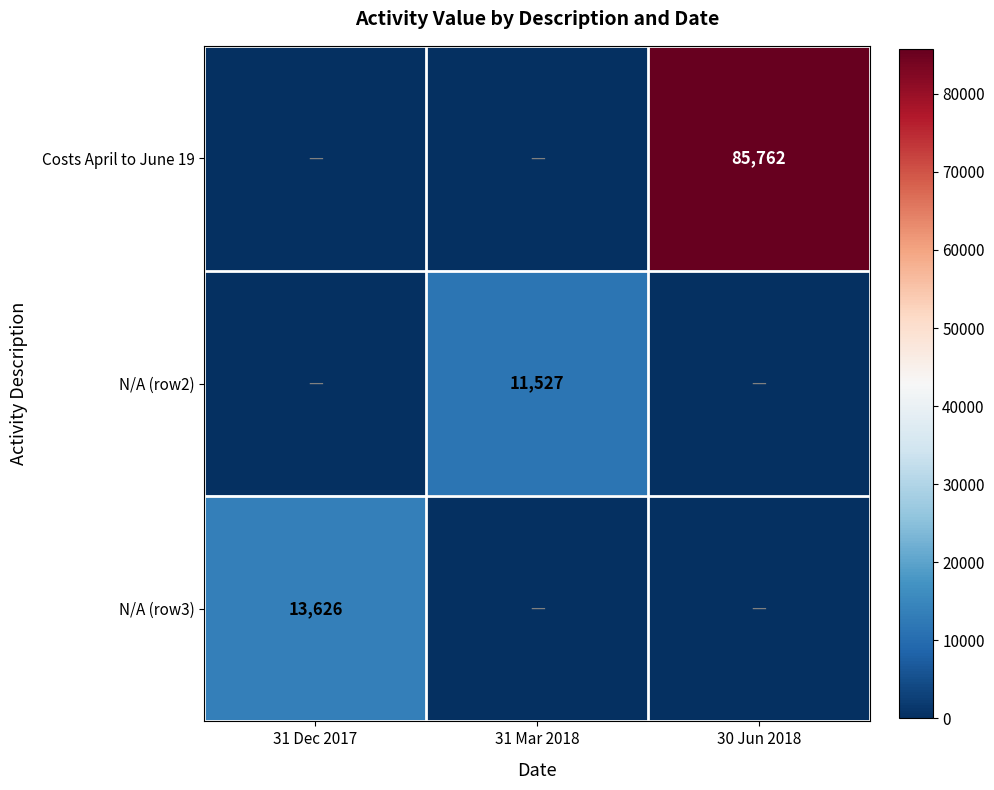

The Costs April to June 19 series shows 126554 at 30 Jun 2018. True or false?

False